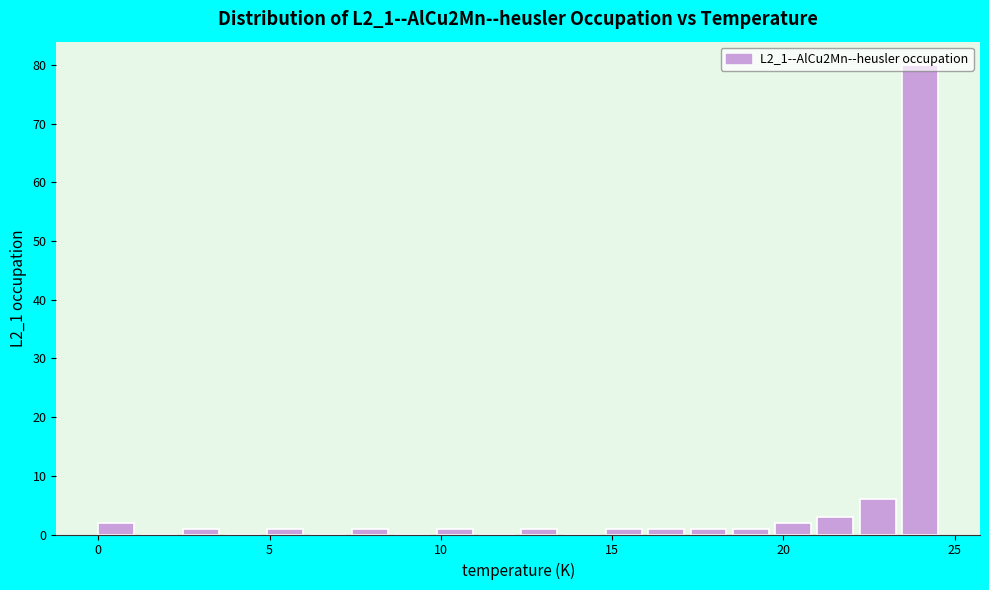

Around what value on the x-axis is the tallest bar? Give the approximate position of its centre, as read against the axis.

24.0